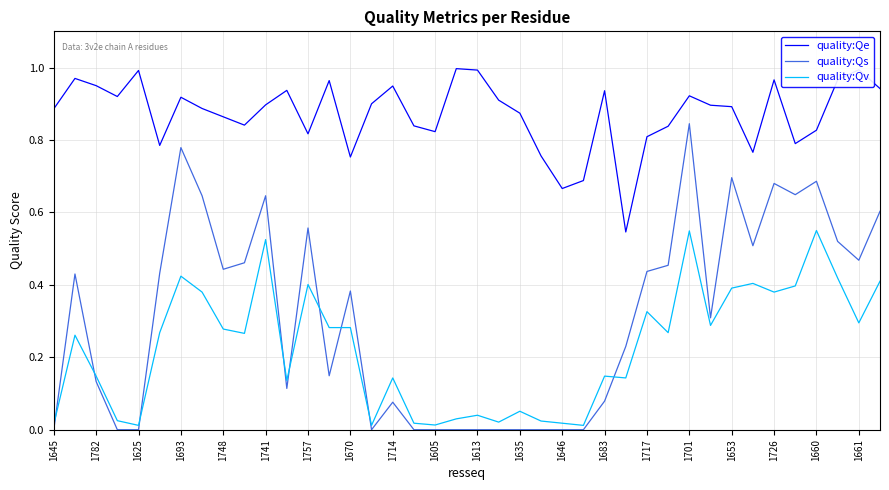

Which series has the widest spread of values?

quality:Qs